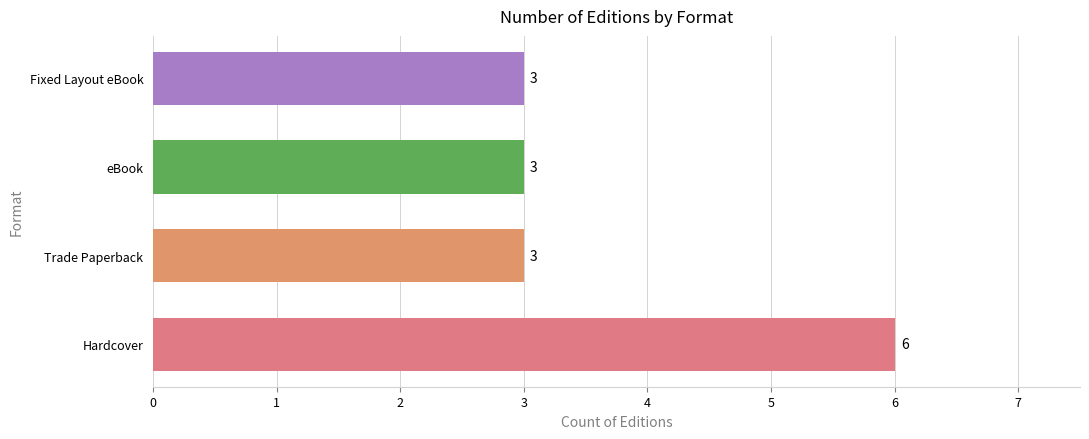

What is the ratio of the value at Hardcover to the value at Fixed Layout eBook?

2.0